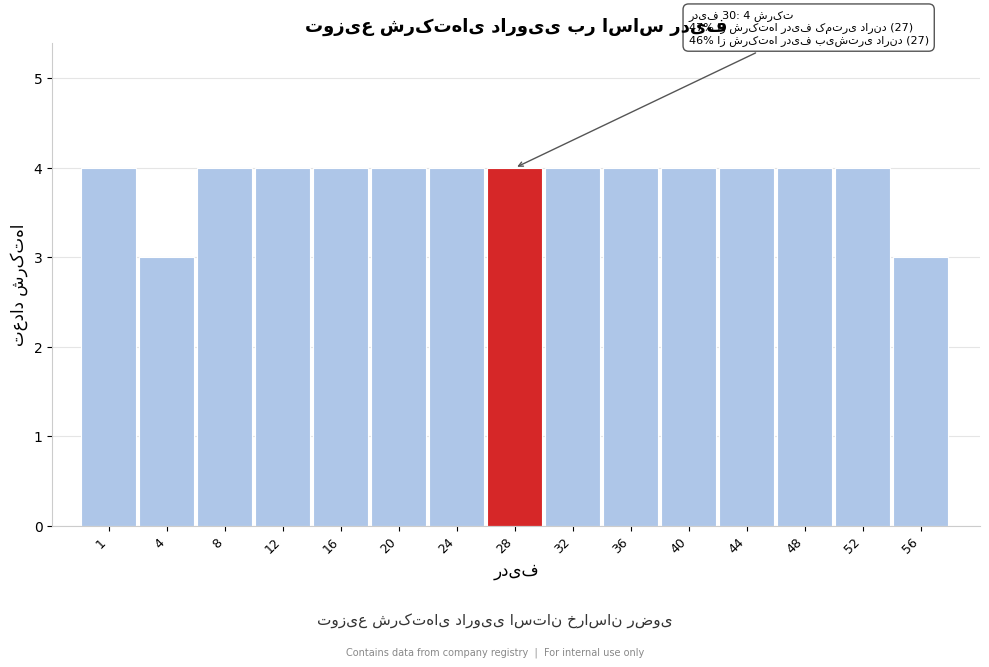

Reading left to right, list all the values displayed in this chart.

1=4	4=3	8=4	12=4	16=4	20=4	24=4	28=4	32=4	36=4	40=4	44=4	48=4	52=4	56=3